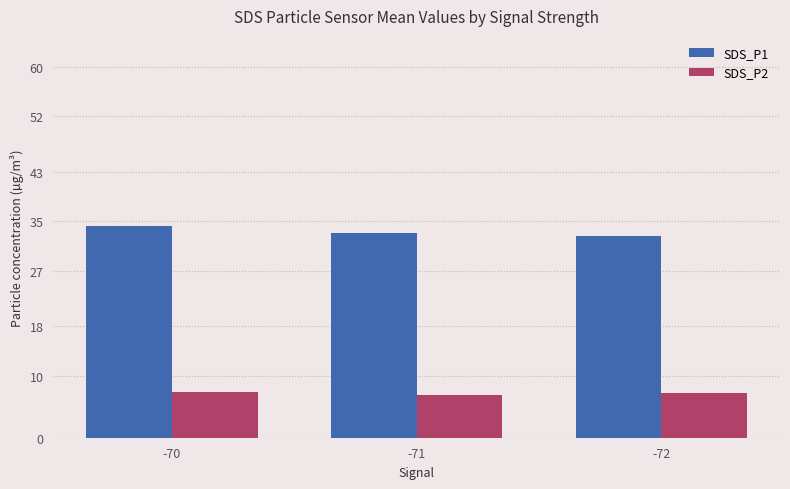

The SDS_P2 series shows 7.3 at -70. True or false?

True